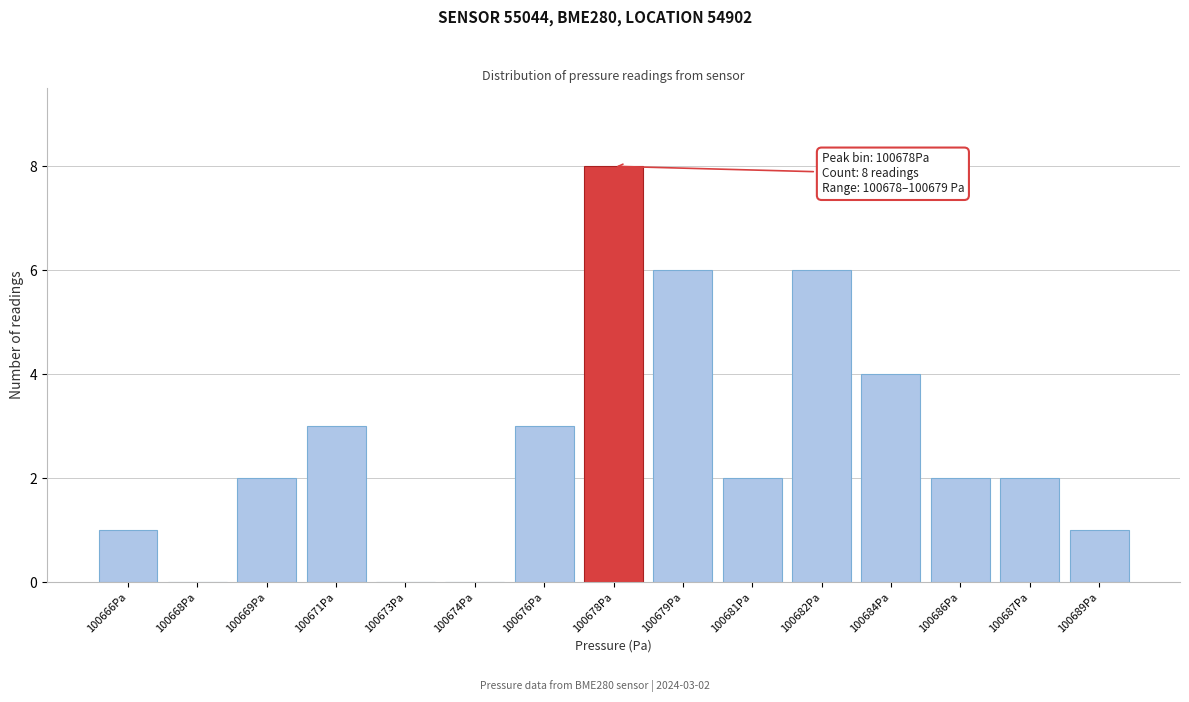

Reading left to right, list all the values displayed in this chart.

100666Pa=1	100668Pa=0	100669Pa=2	100671Pa=3	100673Pa=0	100674Pa=0	100676Pa=3	100678Pa=8	100679Pa=6	100681Pa=2	100682Pa=6	100684Pa=4	100686Pa=2	100687Pa=2	100689Pa=1